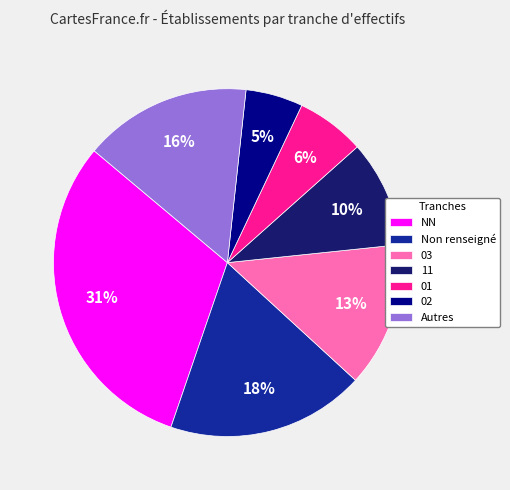

Rank the categories by value from highest to lowest.

NN, Non renseigné, Autres, 03, 11, 01, 02